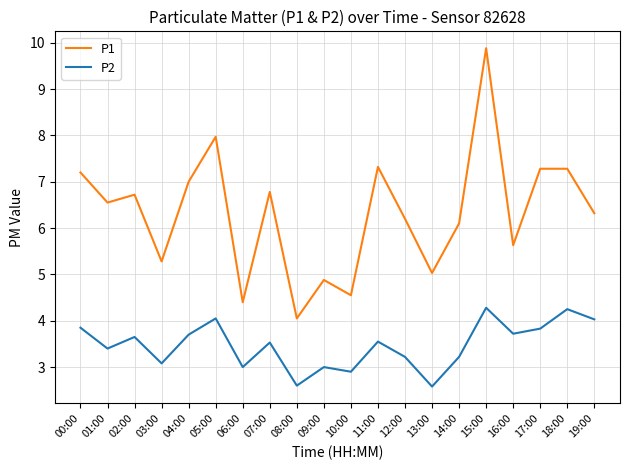

Which series changed the most between 05:00 and 06:00?

P1